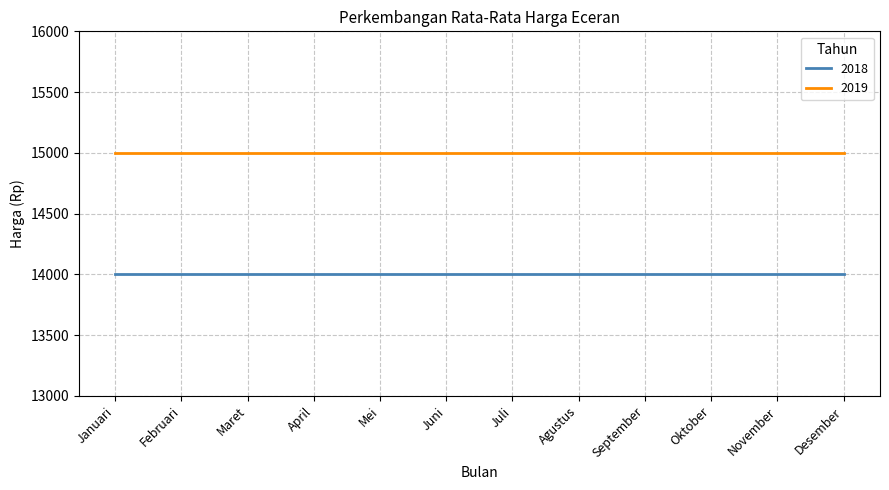

Reading left to right, what are all the values shown in this chart?

2018: 14000	14000	14000	14000	14000	14000	14000	14000	14000	14000	14000	14000
2019: 15000	15000	15000	15000	15000	15000	15000	15000	15000	15000	15000	15000